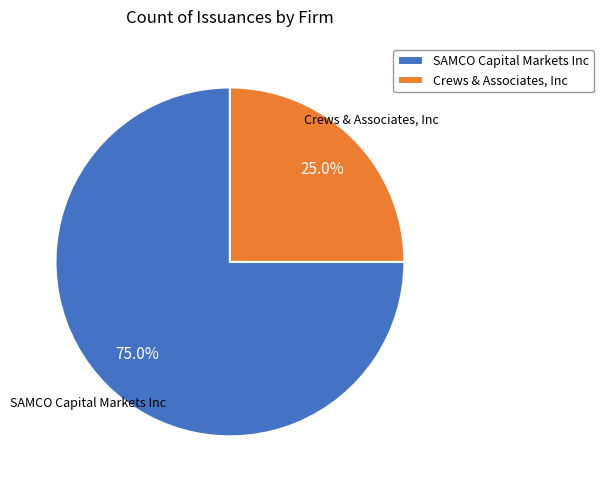

What is the smallest slice in the pie chart?

Crews & Associates, Inc